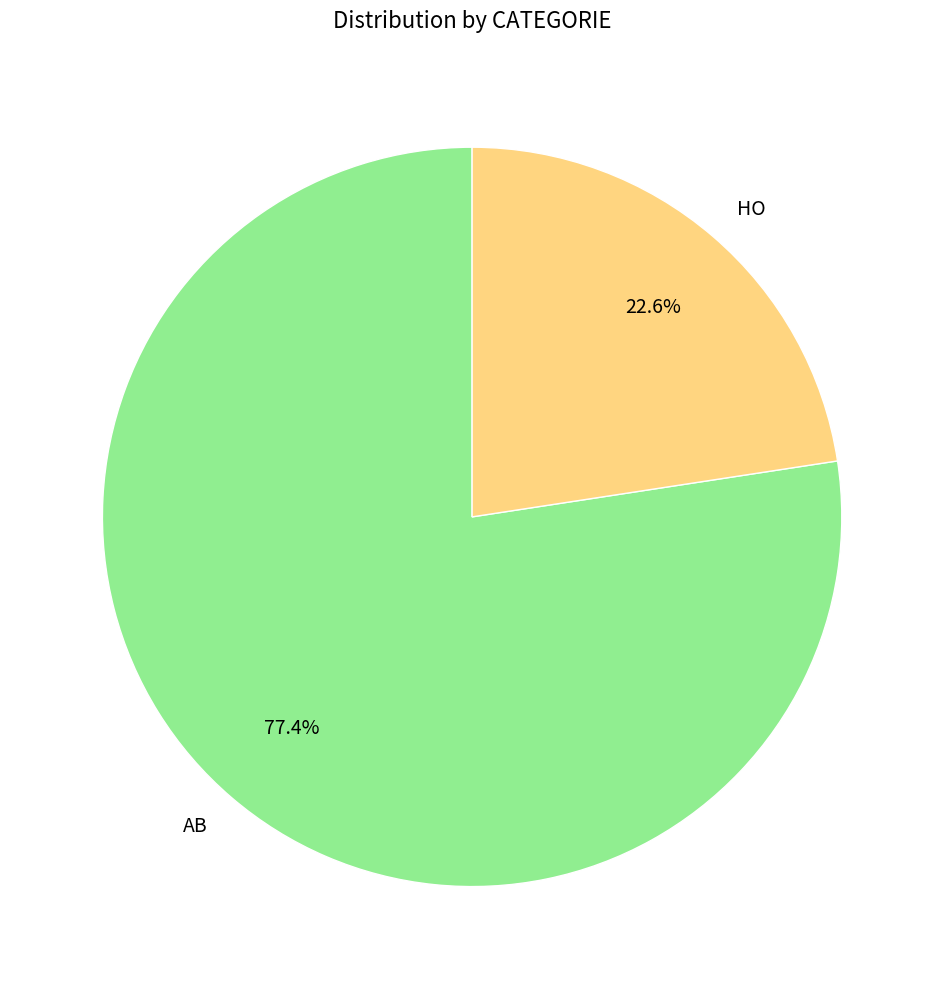

What is the smallest slice in the pie chart?

HO